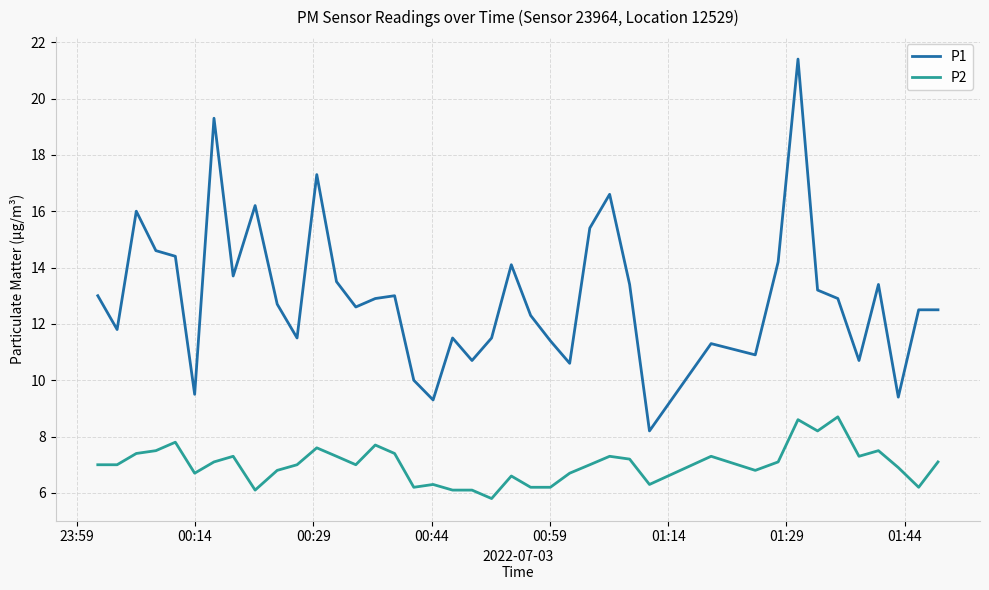

What is the sum of all P1 values?

519.4